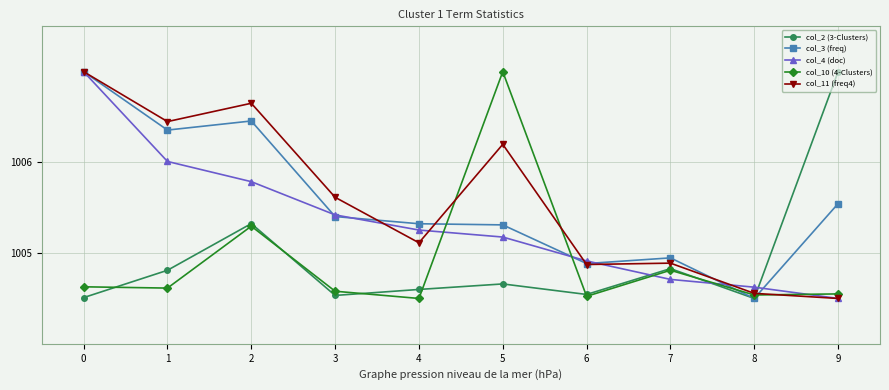

Where is col_4 (doc) nearest to the value 1005?

6